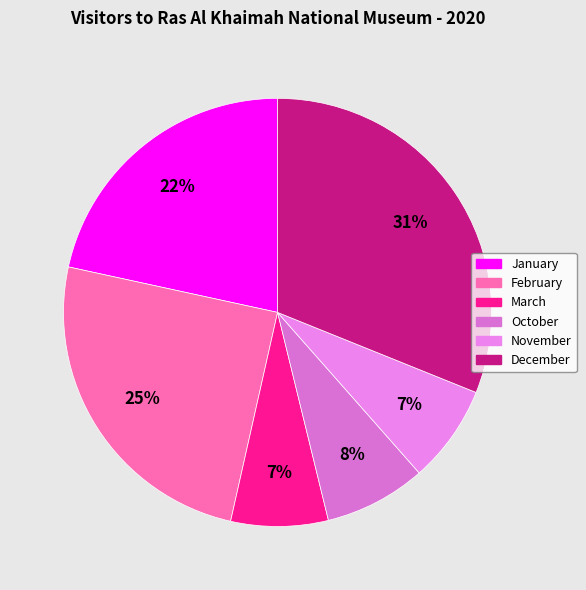

How many segments does this pie chart have?

6